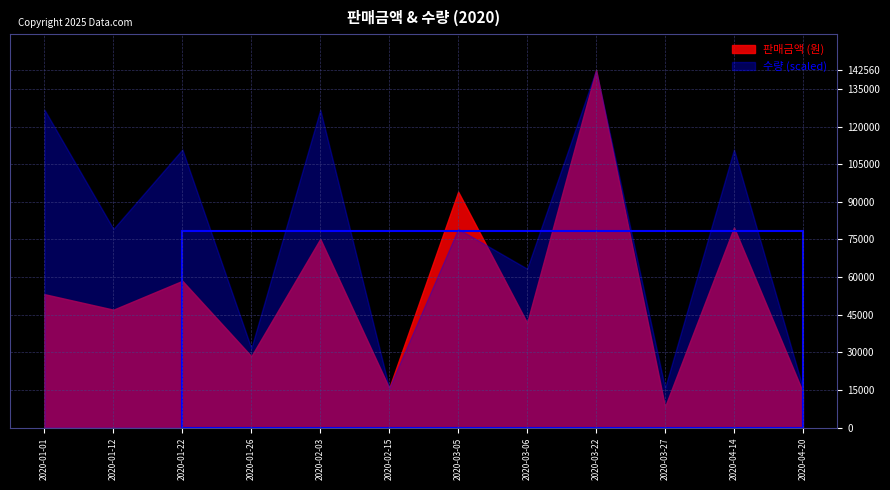

True or false: 판매금액 has a value of 167681 at 2020-03-05.

False